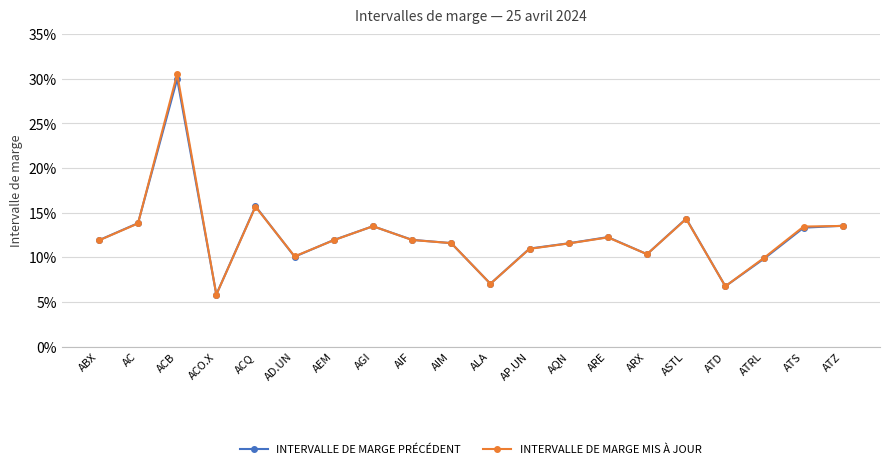

The value of INTERVALLE DE MARGE MIS À JOUR at AD.UN is 0.1. True or false?

False